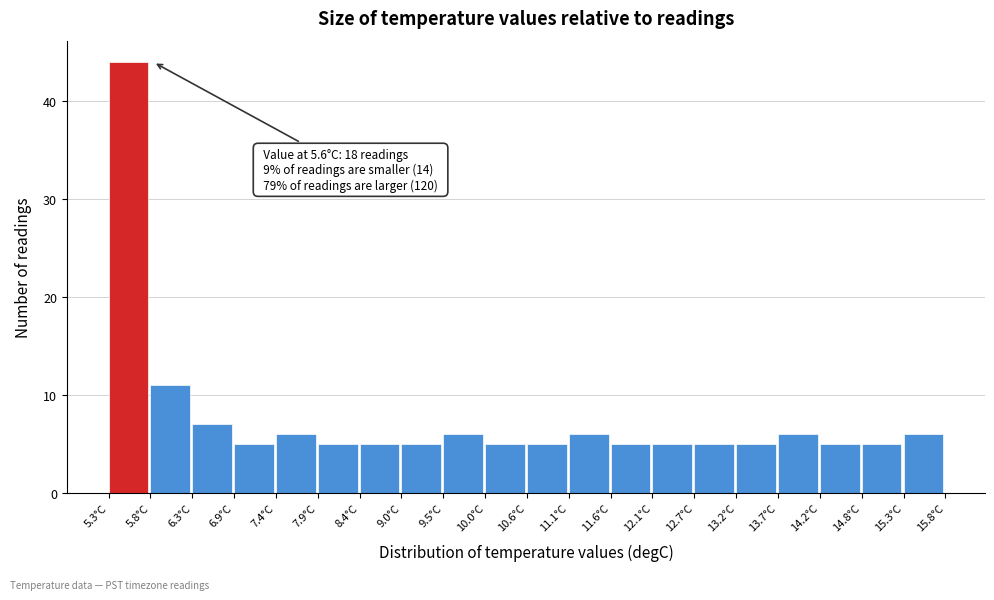

Over which range of the x-axis is the bar tallest?

5.3 to 5.8